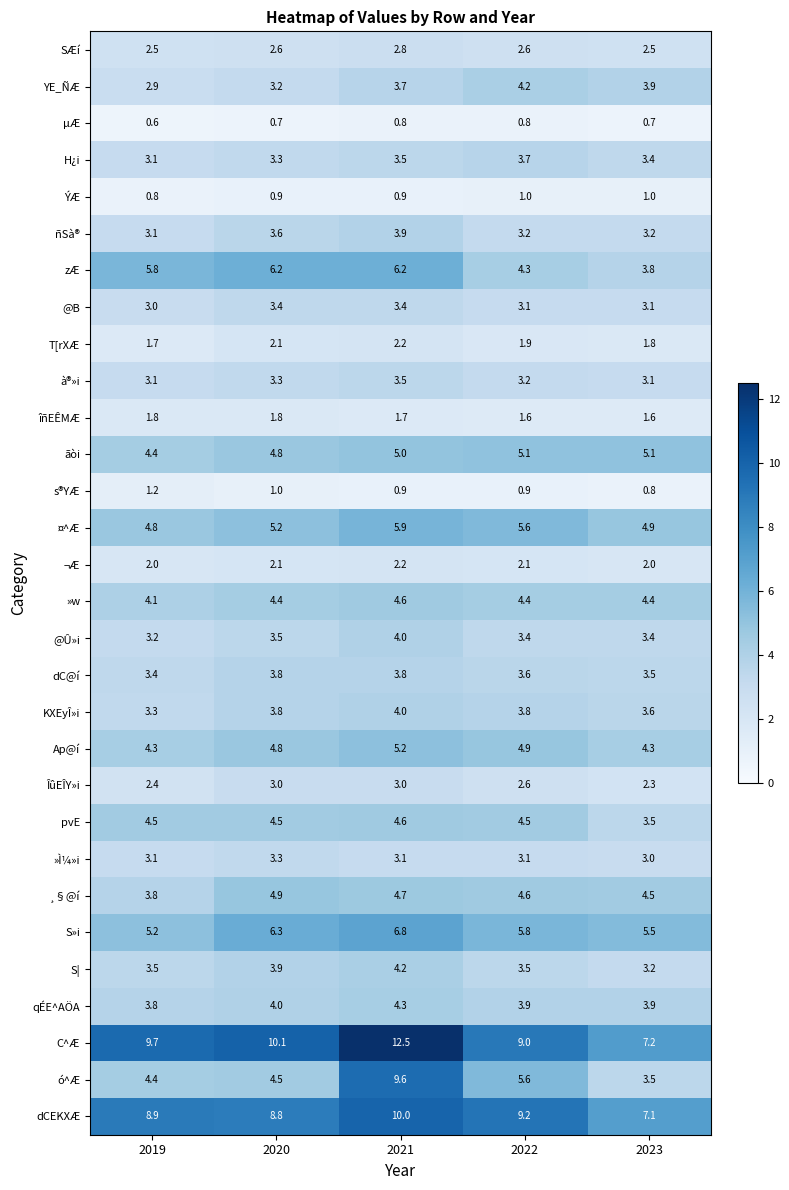

List the labels in order of H¿i value, smallest first.

2019, 2020, 2023, 2021, 2022